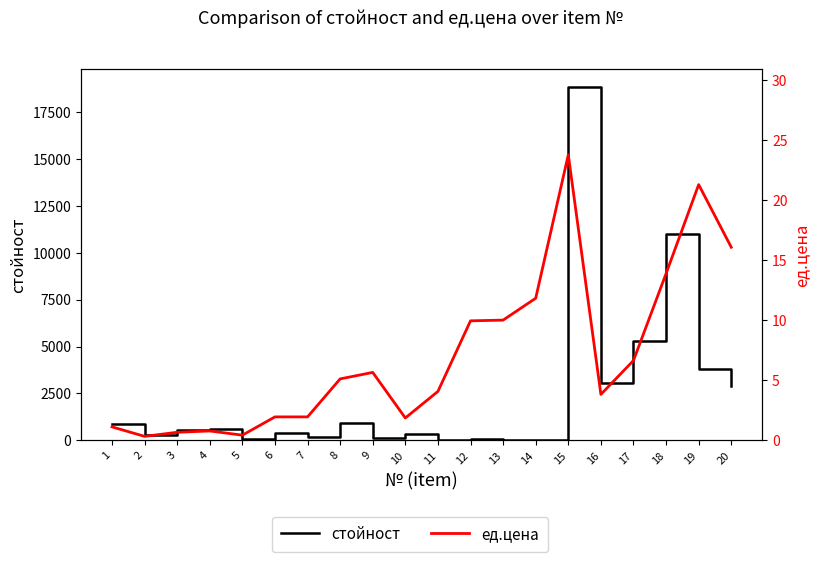

Where is the first local maximum for стойност?

4